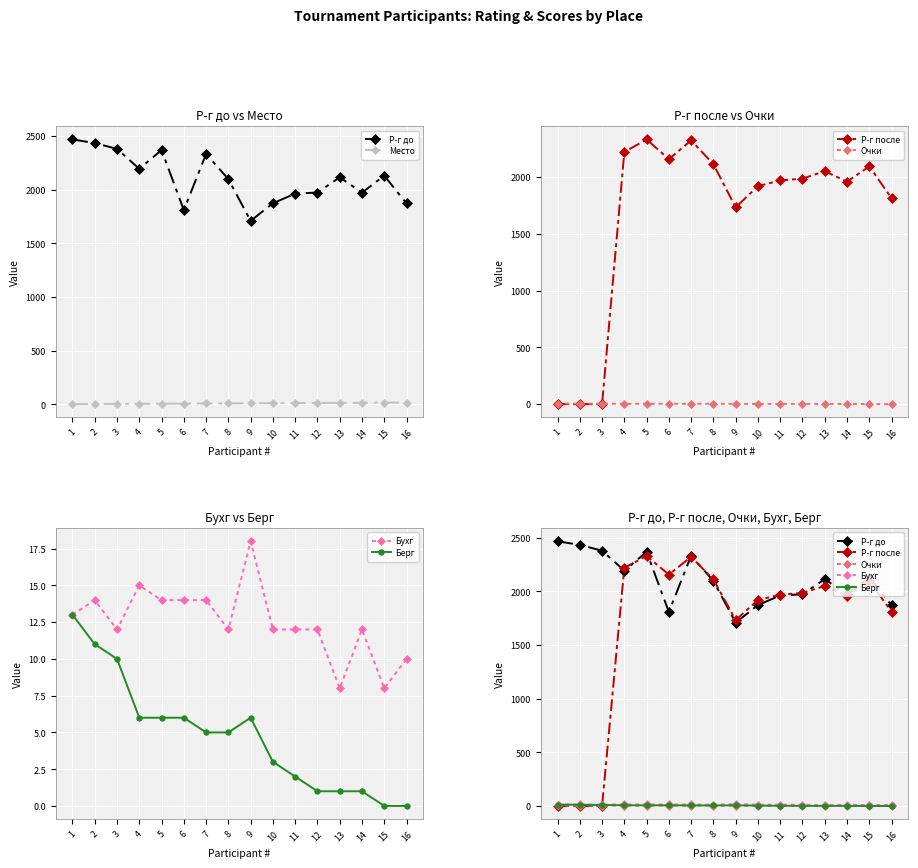

Where is Место nearest to the value 8?

8